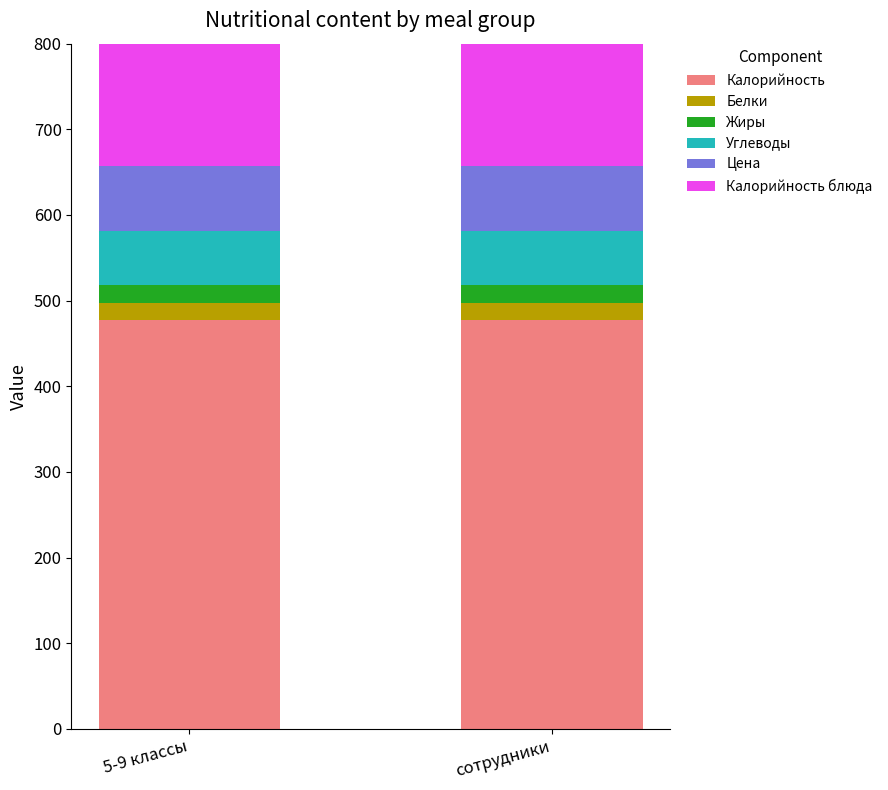

Reading left to right, list all the values displayed in this chart.

Калорийность: 5-9 классы=477.6	сотрудники=477.6
Белки: 5-9 классы=19.6	сотрудники=19.6
Жиры: 5-9 классы=21.4	сотрудники=21.4
Углеводы: 5-9 классы=62.4	сотрудники=62.4
Цена: 5-9 классы=76.1	сотрудники=76.1
Калорийность блюда: 5-9 классы=336.4	сотрудники=336.4